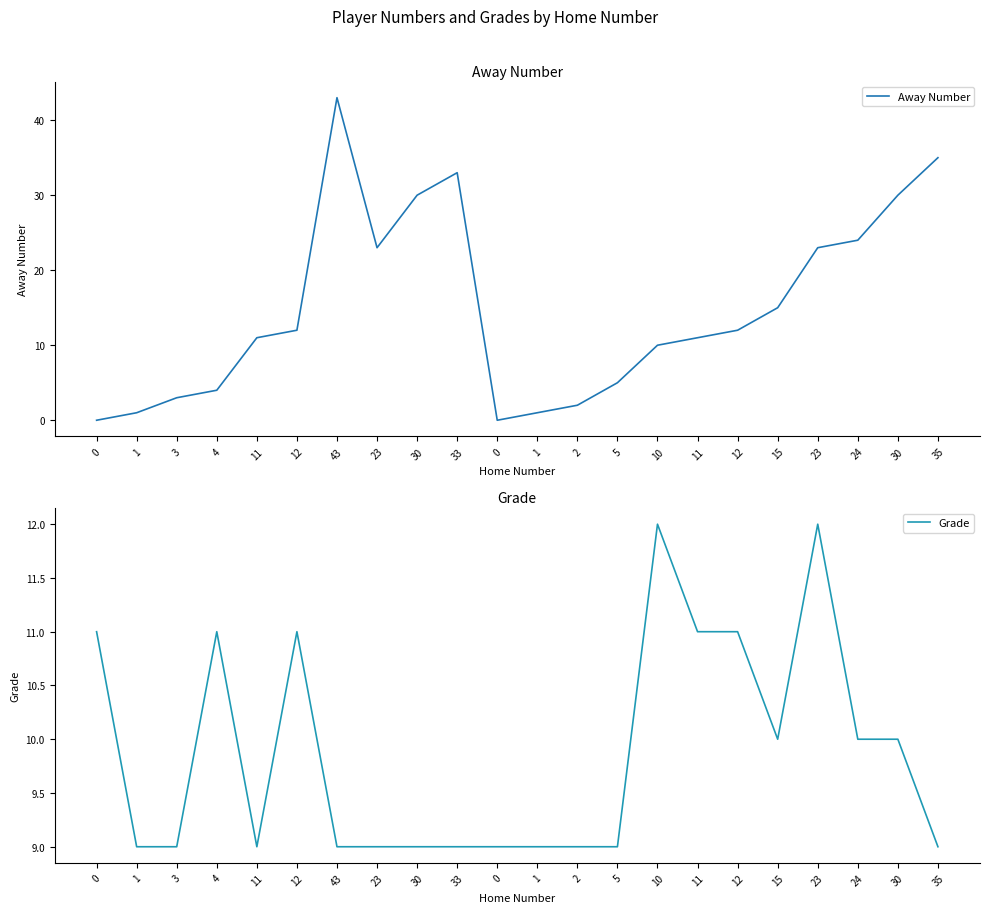

Which series changed the most between 43 and 35?

Away Number